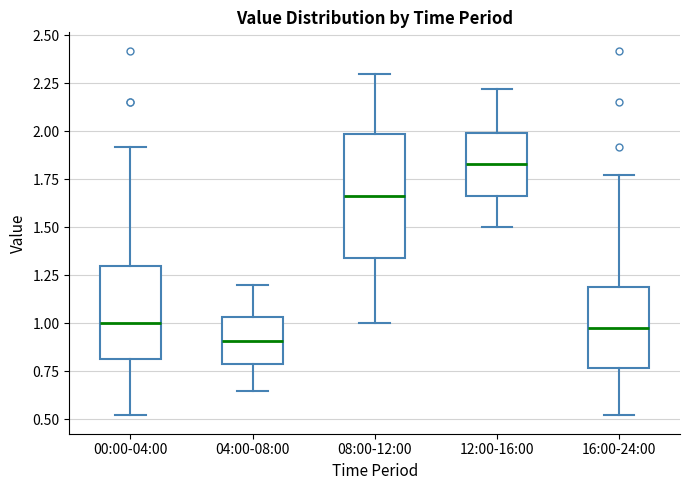

Which box's median line is the highest?

12:00-16:00